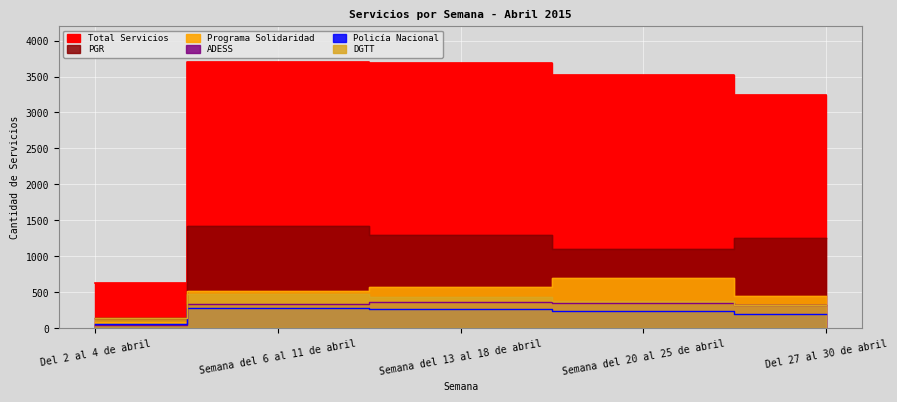

What is the sum of the ADESS values at Semana del 13 al 18 de abril and Del 2 al 4 de abril?

421